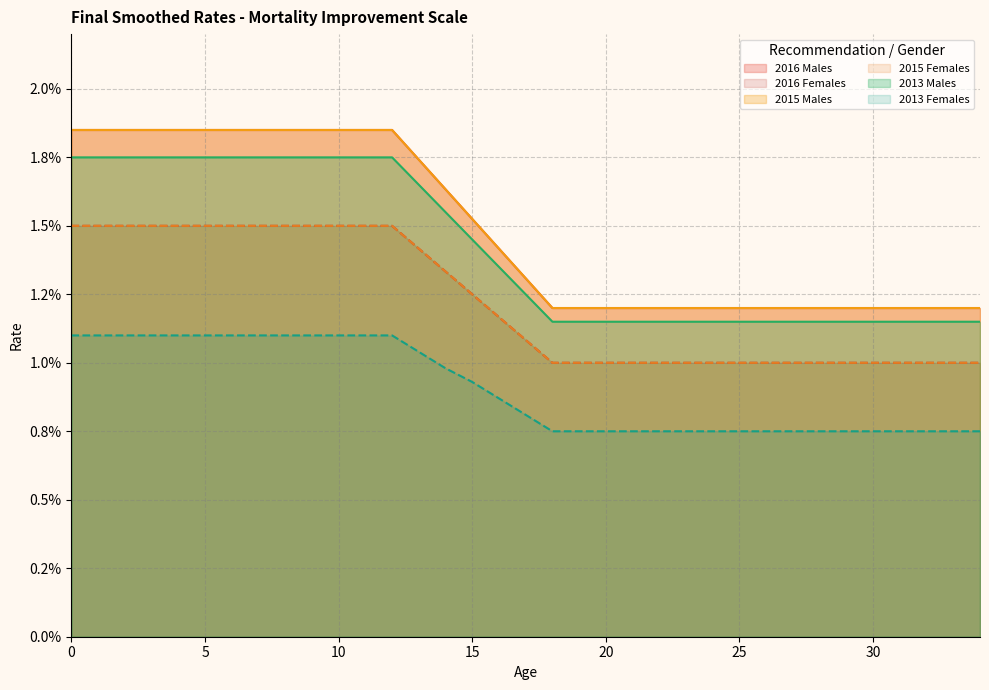

At which label is 2013 Females closest to 0?

18